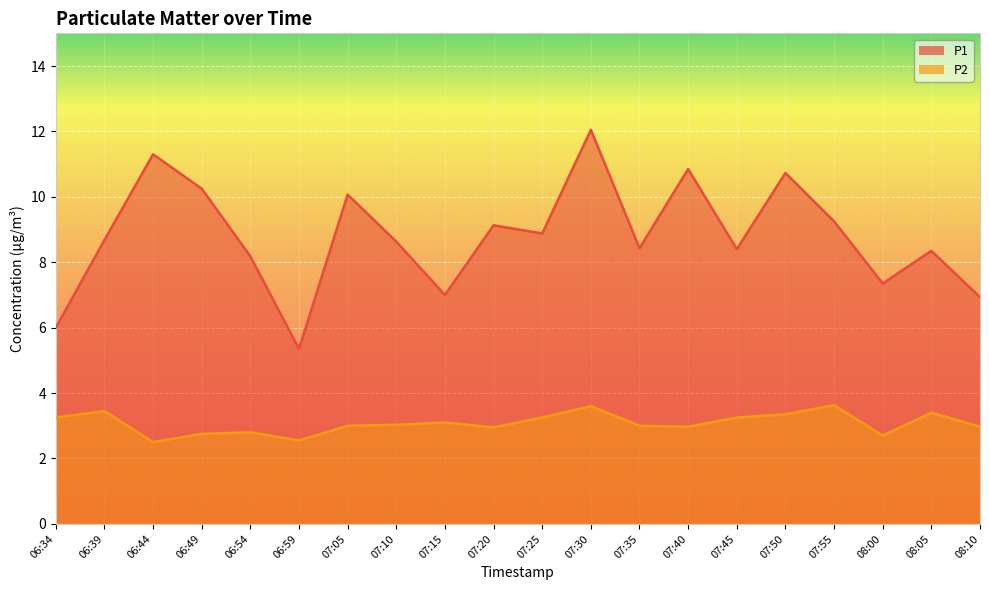

The P2 series shows 2.8 at 06:49. True or false?

True